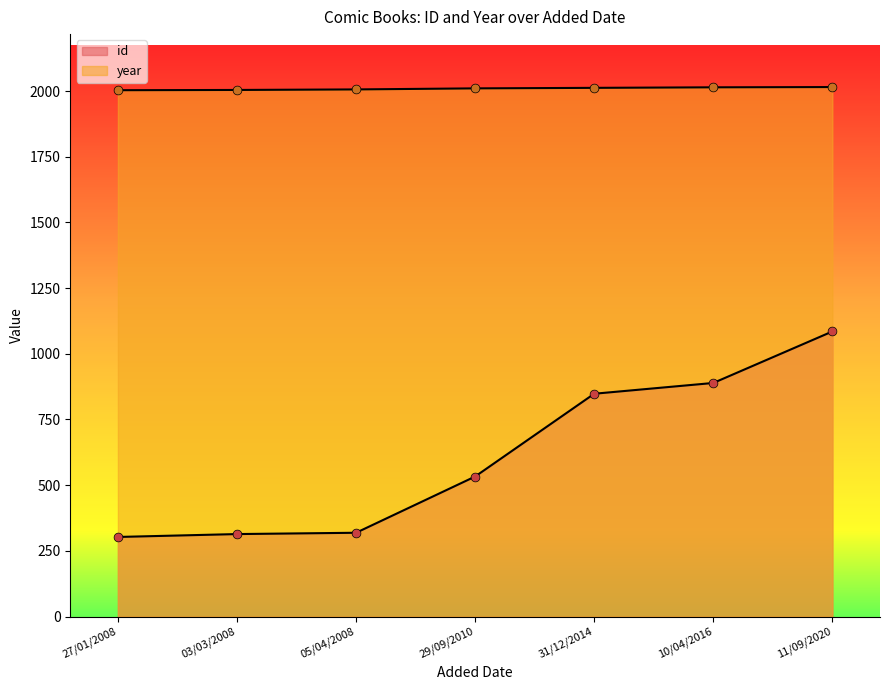

What are all the series names shown in the legend?

id, year